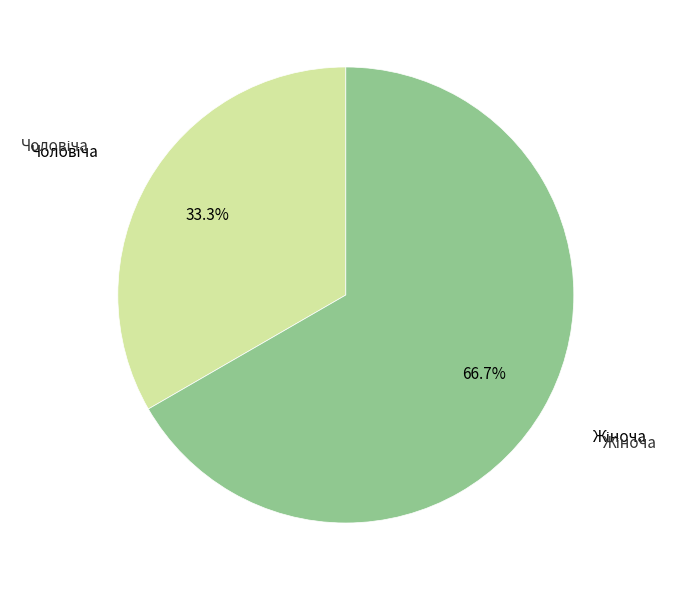

Is there a majority slice in this chart?

Yes